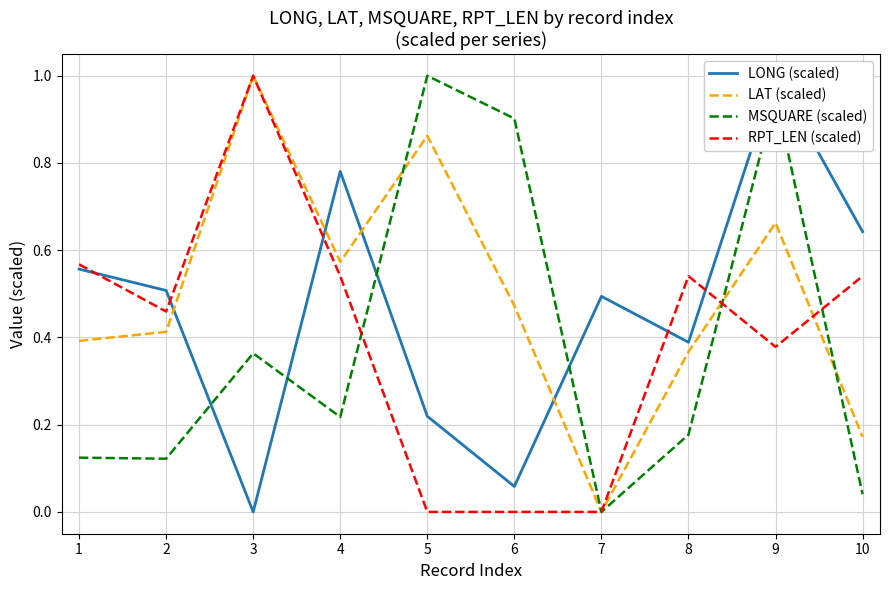

True or false: LONG (scaled) has more than 1 interior local peaks.

True